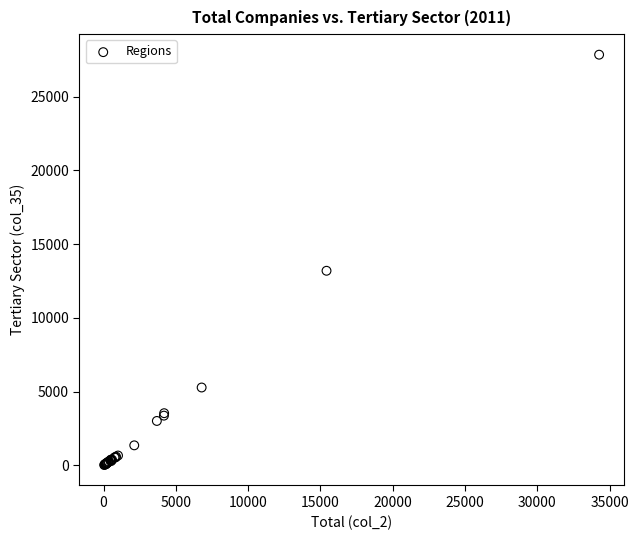

What Y value in the scatter plot is closest to 13931?

13189